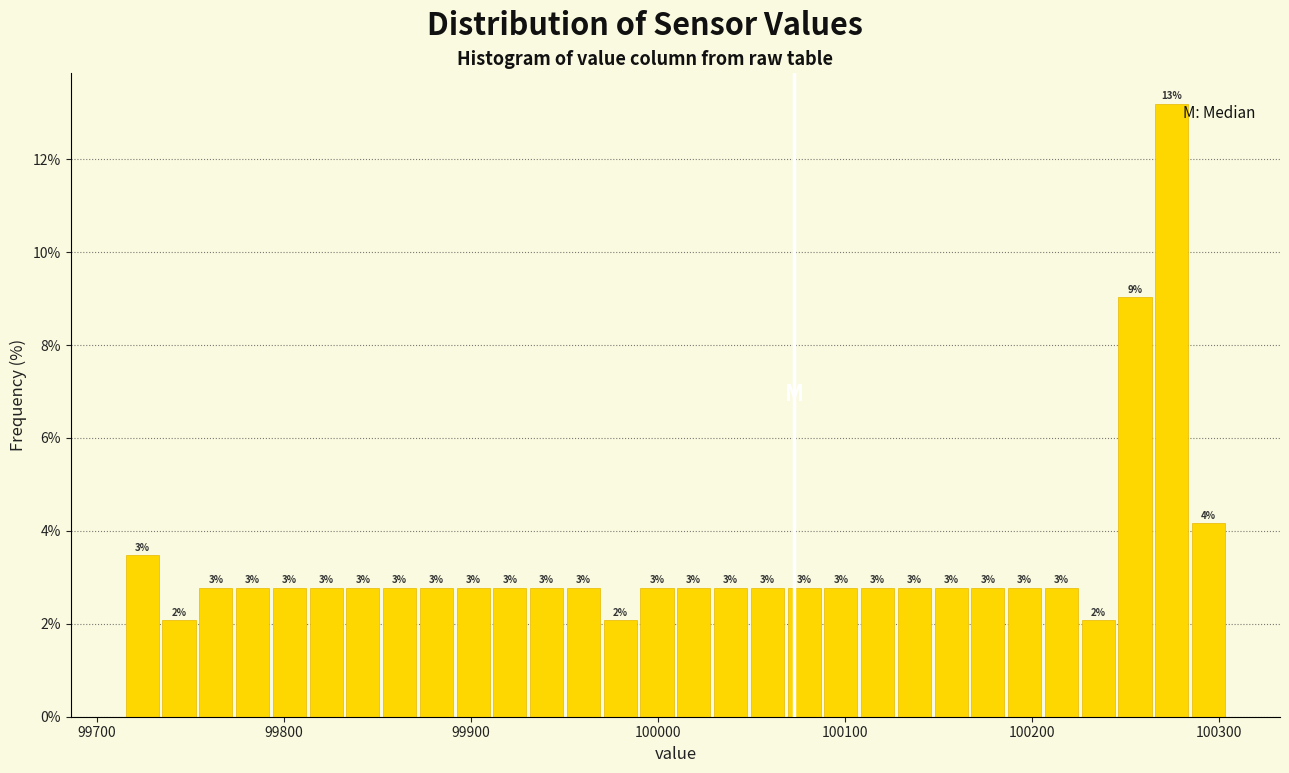

Read against the x-axis, roughly where is the centre of the tallest bar?

100270